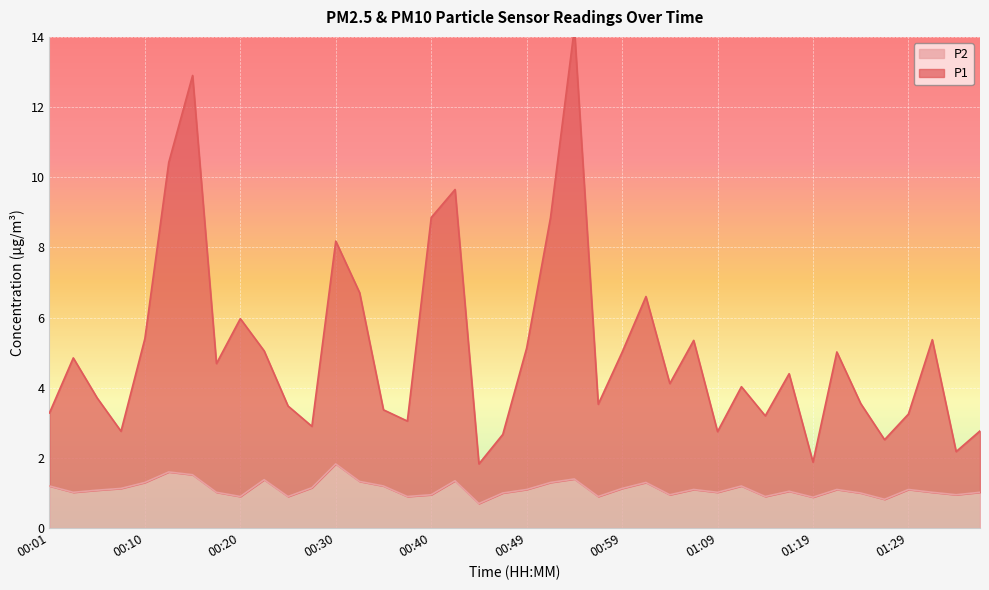

Is it true that P1 equals 5.8 at 00:06?

False